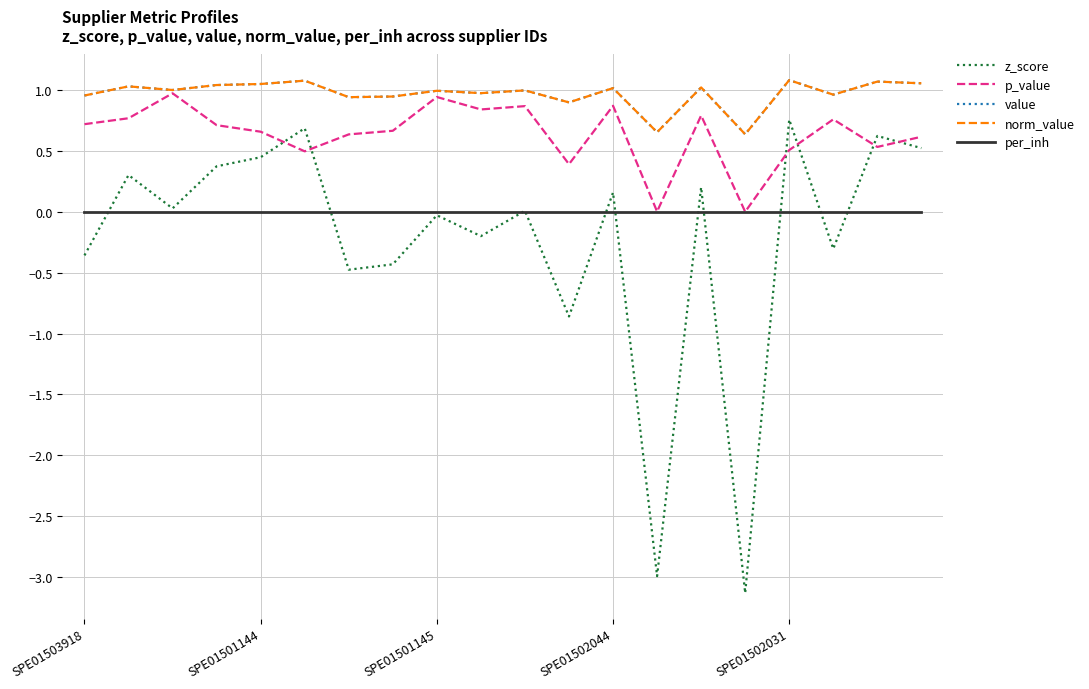

Is this an area chart (filled region under the line)?

No